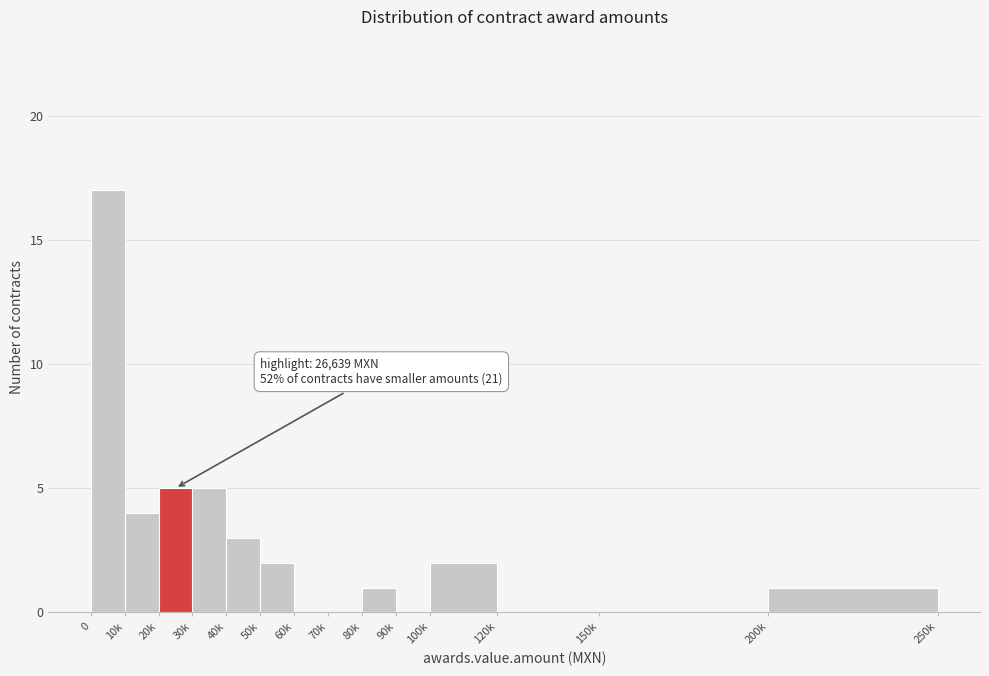

Reading left to right, what are all the values shown in this chart?

0=17	10k=4	20k=5	30k=5	40k=3	50k=2	60k=0	70k=0	80k=1	90k=0	100k=2	120k=0	150k=0	200k=1